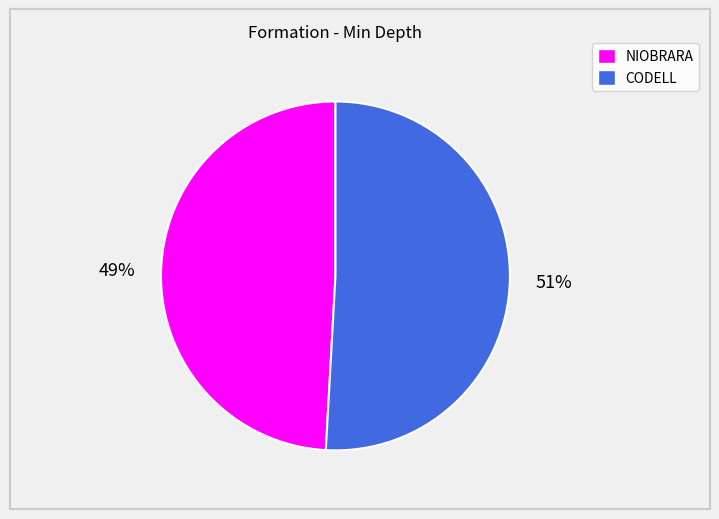

Combined, do NIOBRARA and CODELL account for over 50%?

Yes